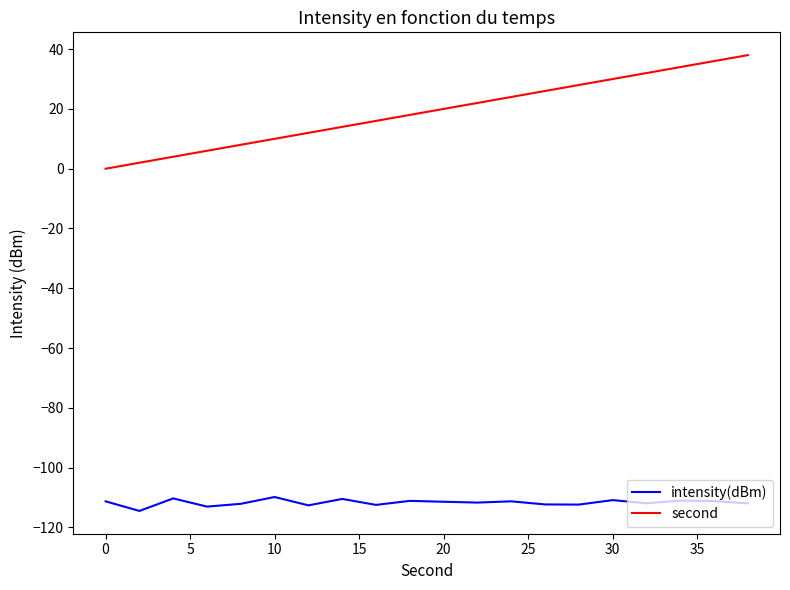

What is the minimum value shown in the chart?

-114.5